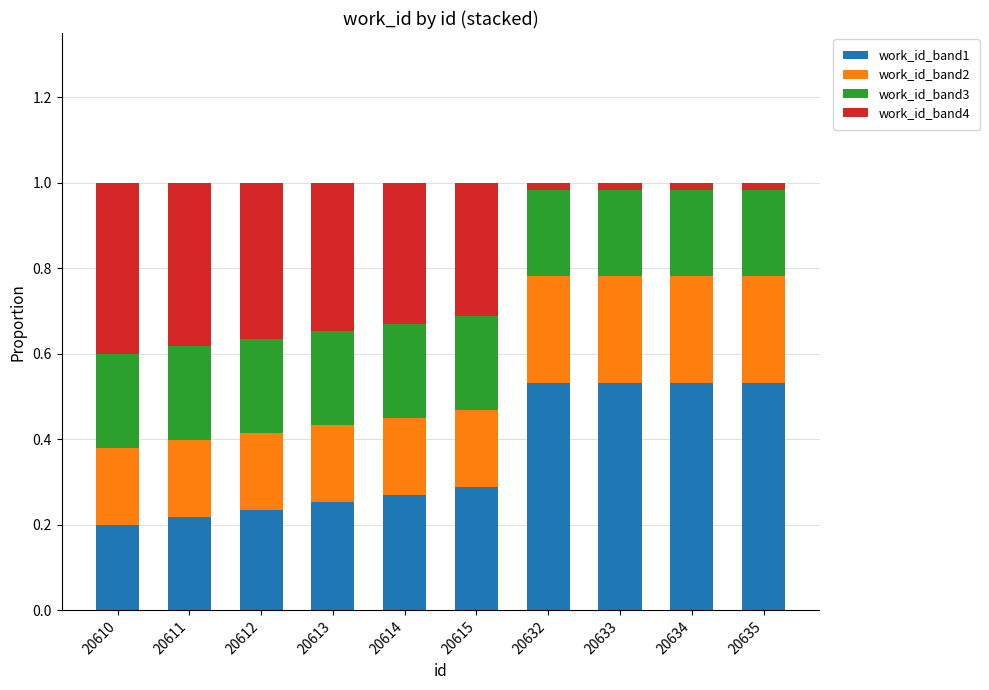

What is the total value across all series at 20614?

1.0